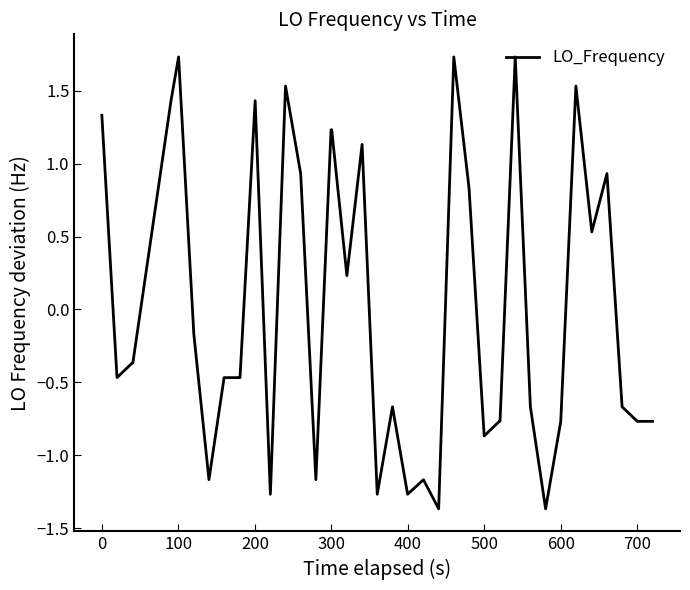

What is the maximum value shown in the chart?

1.7